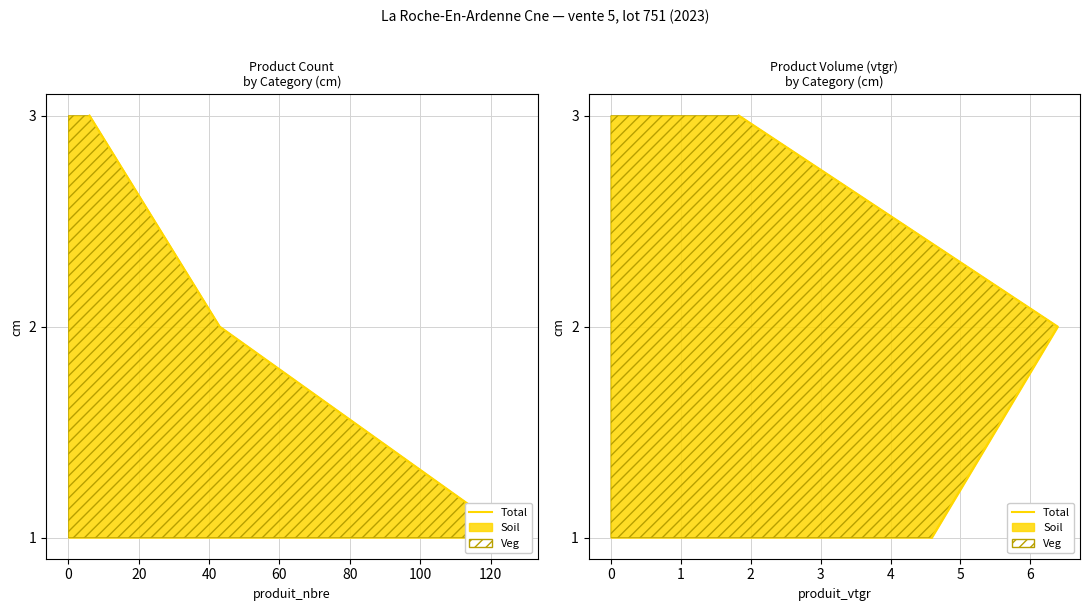

How many lines are shown in the chart?

1